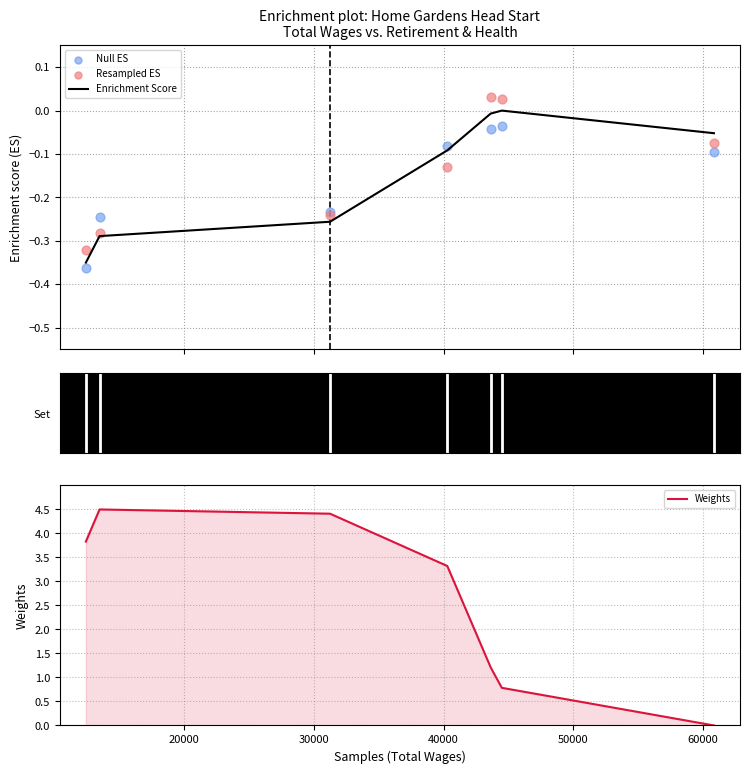

Which series reaches the minimum Y coordinate?

Null ES